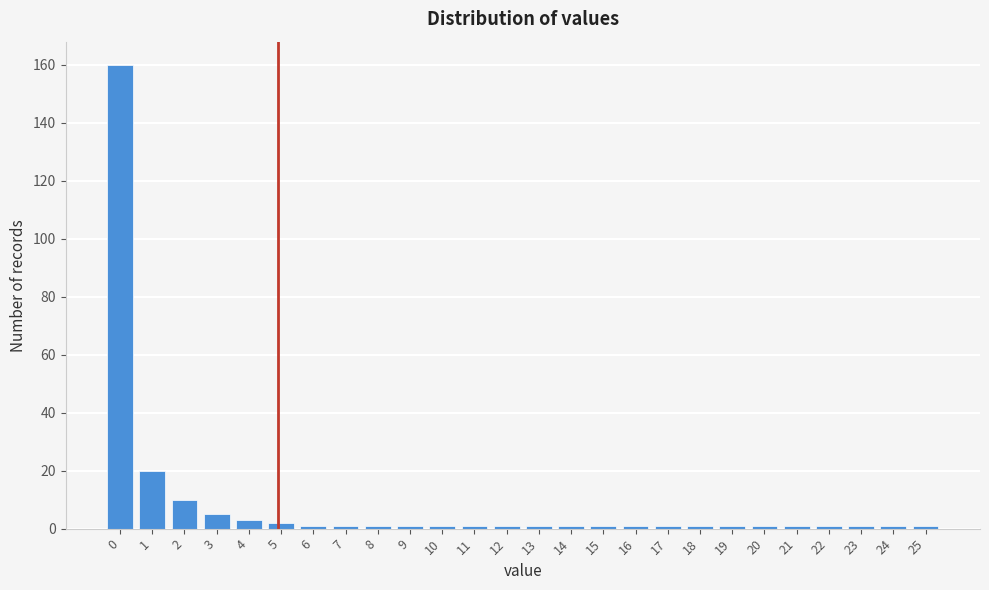

Reading left to right, list all the values displayed in this chart.

160	20	10	5	3	2	1	1	1	1	1	1	1	1	1	1	1	1	1	1	1	1	1	1	1	1